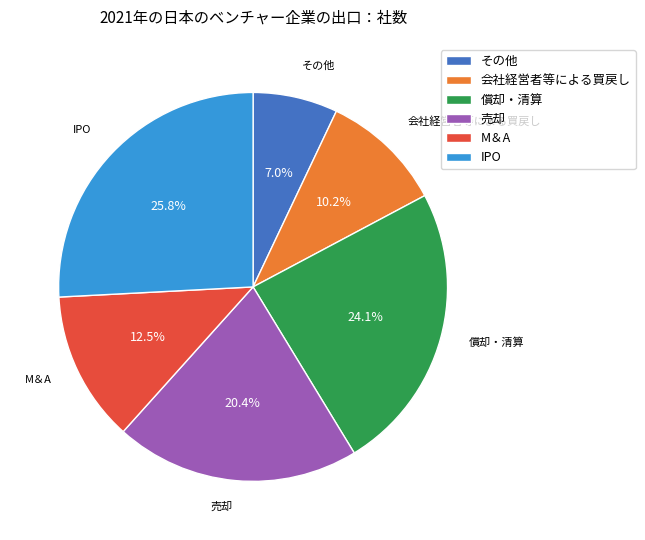

Which has a higher value, 売却 or その他?

売却